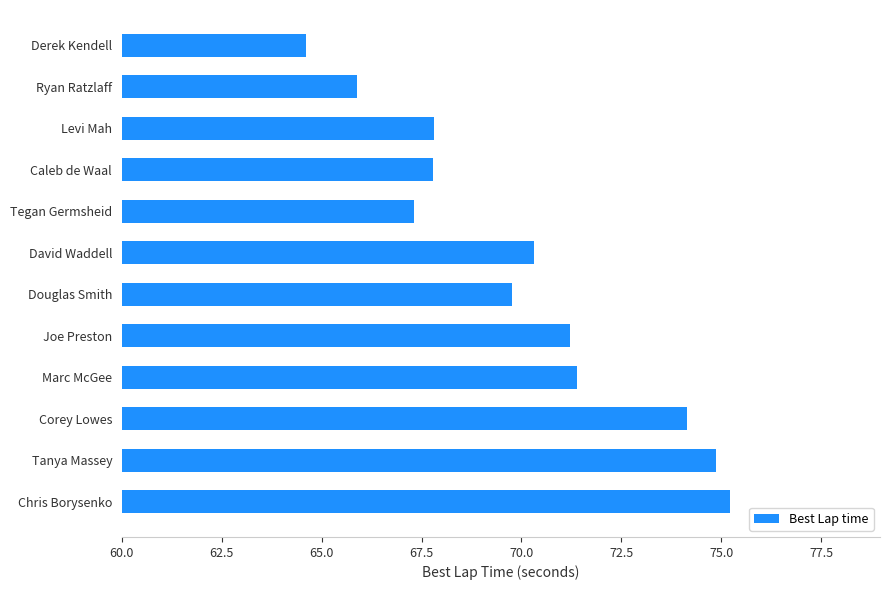

What position from the bottom is David Waddell?

7